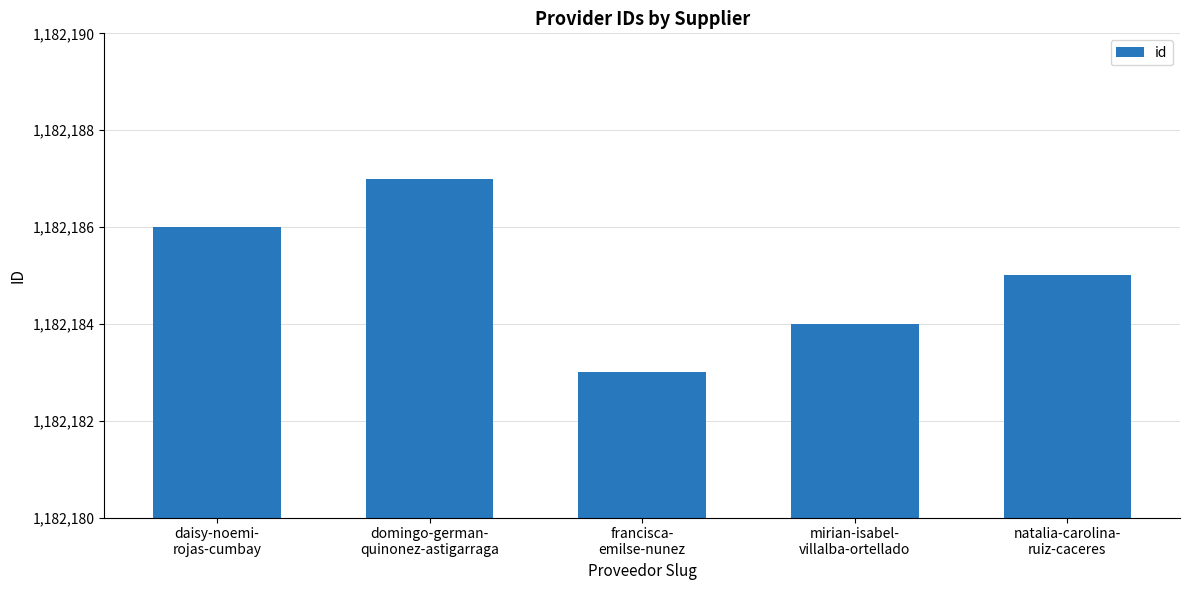

What position from the right is natalia-carolina-
ruiz-caceres?

1